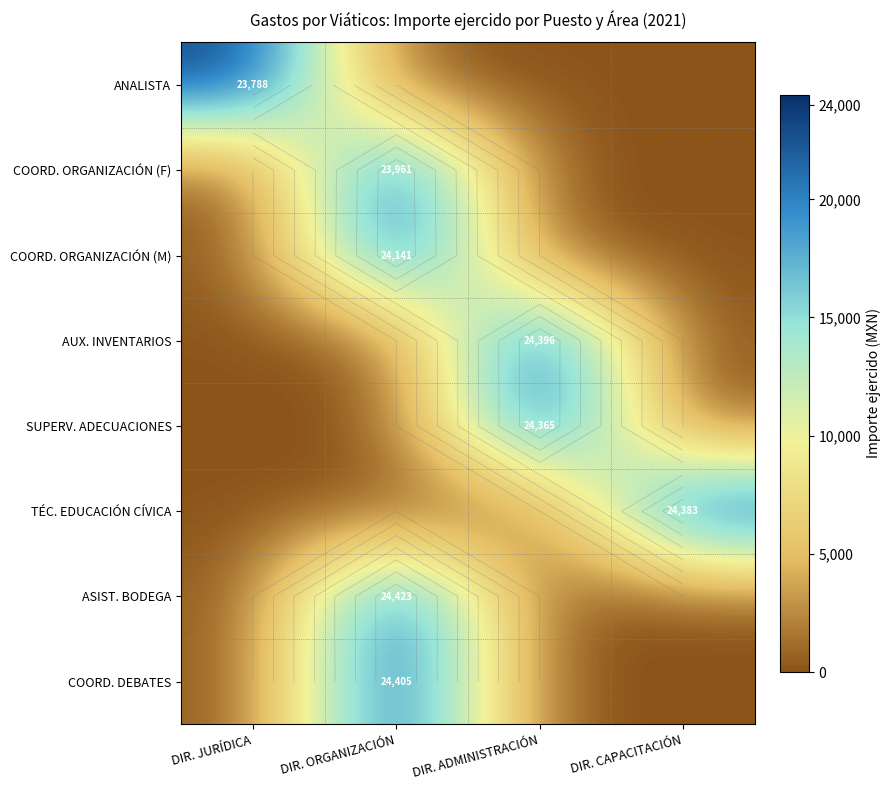

The value of AUX. INVENTARIOS at DIR. ADMINISTRACIÓN is 24396. True or false?

True